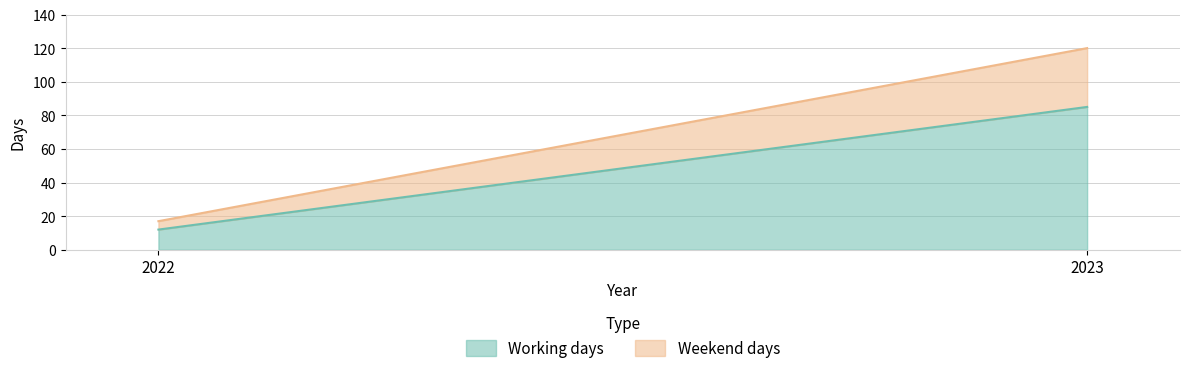

How many Weekend days values are between 5 and 35?

2